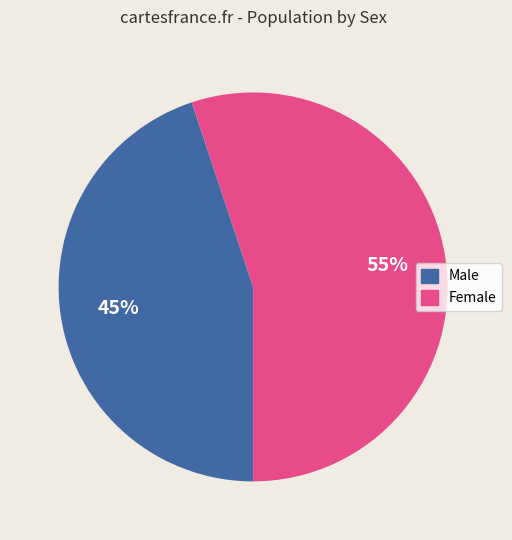

Rank the categories by value from lowest to highest.

Male, Female